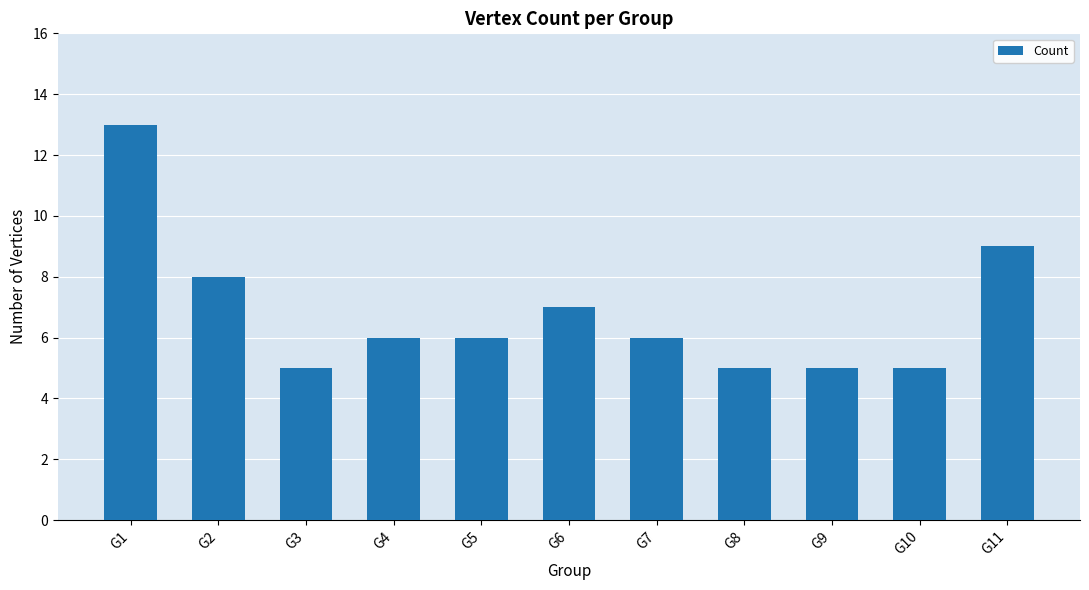

The chart shows a value of 8 at G2. True or false?

True